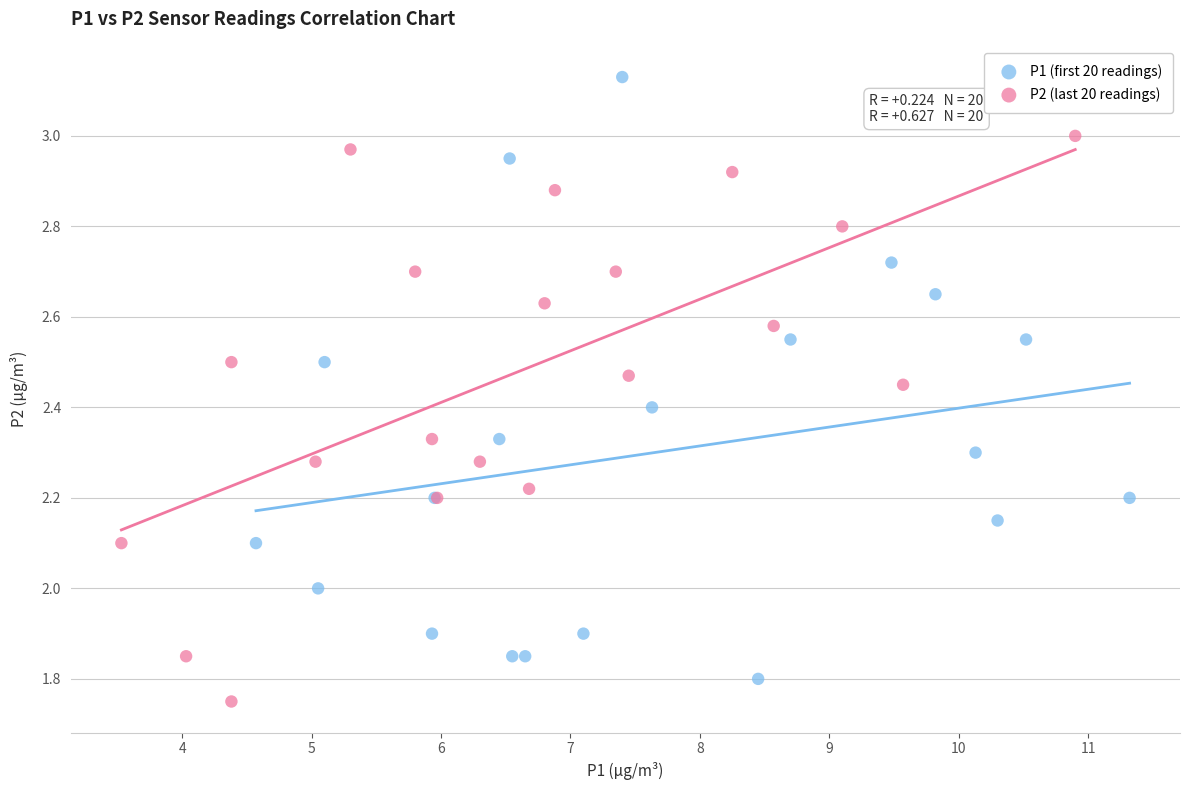

Which series has the largest Y range (max minus min)?

P1 (first 20 readings)